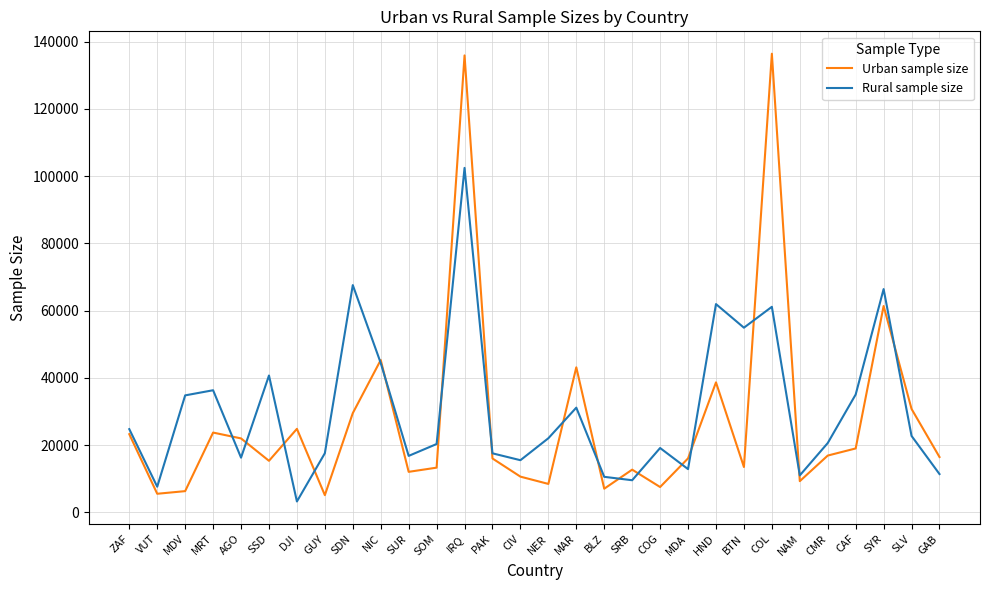

What is the average value of the Urban sample size series?

27506